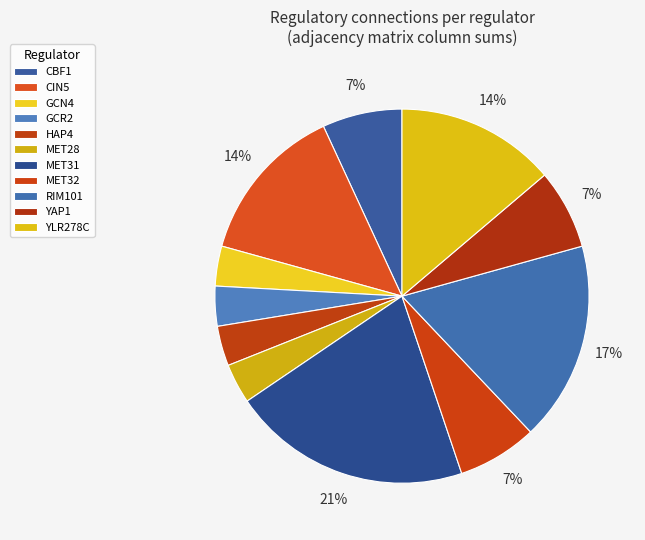

Is there a majority slice in this chart?

No